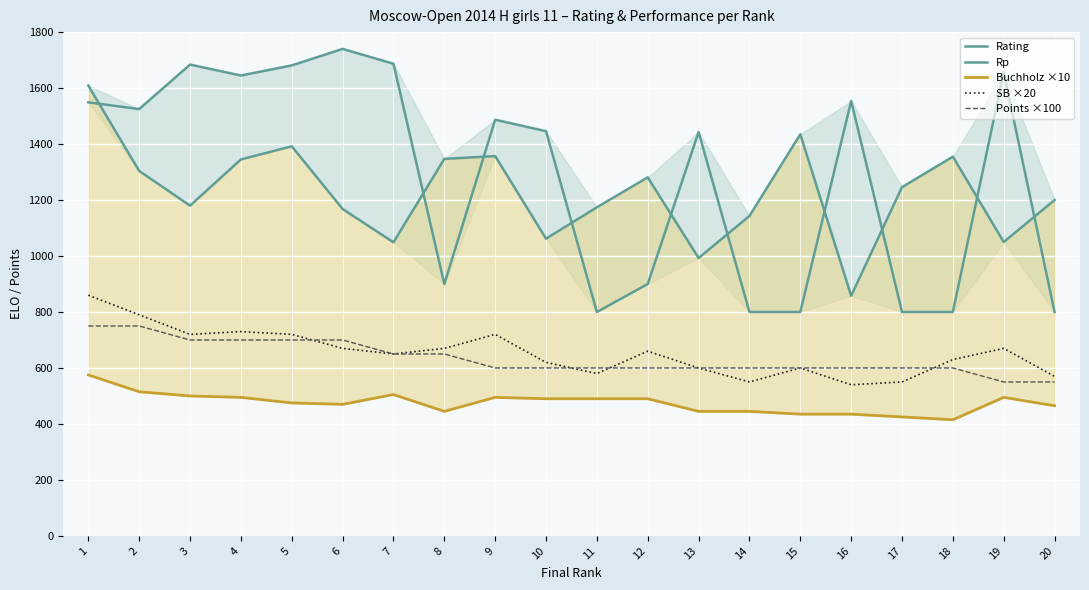

Read the SB ×20 value at 16.

540